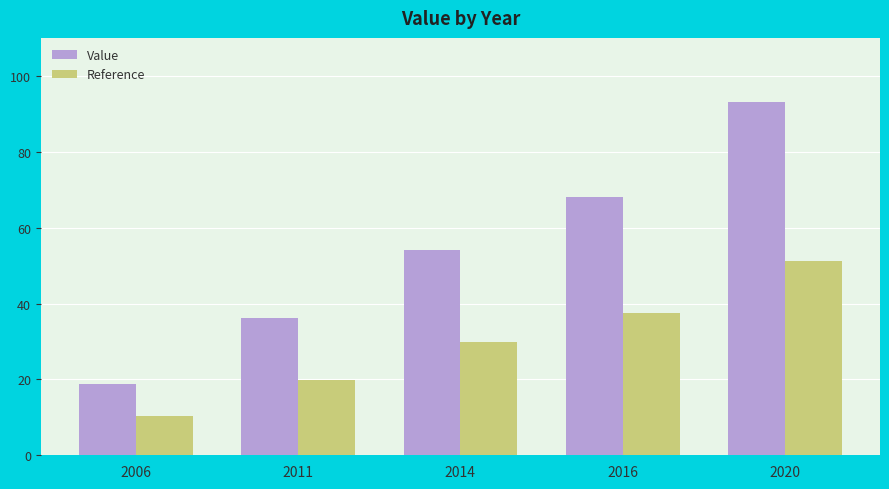

List the series in order of their overall mean, highest first.

Value, Reference